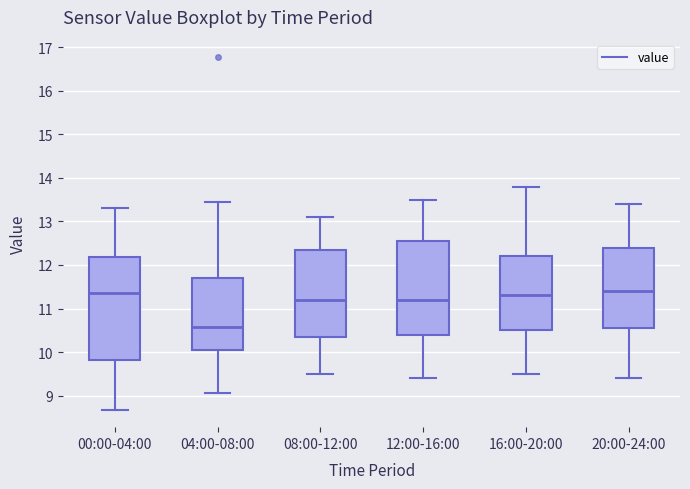

Reading left to right, read every box against the y-axis: the position of its median line, the range the box covers, and the ends of its whiskers. The values are not printed on the chart, so give them approximately, as read against the axis.

00:00-04:00: median 11.4, box 9.8 to 12.2, whiskers 8.7 to 13.3
04:00-08:00: median 10.6, box 10.0 to 11.7, whiskers 9.1 to 13.5
08:00-12:00: median 11.2, box 10.4 to 12.4, whiskers 9.5 to 13.1
12:00-16:00: median 11.2, box 10.4 to 12.6, whiskers 9.4 to 13.5
16:00-20:00: median 11.3, box 10.5 to 12.2, whiskers 9.5 to 13.8
20:00-24:00: median 11.4, box 10.6 to 12.4, whiskers 9.4 to 13.4